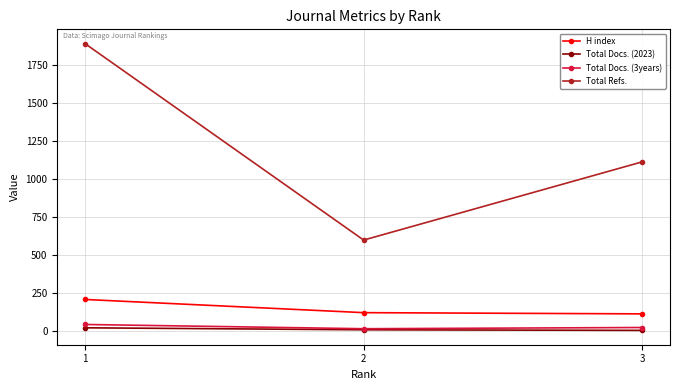

The value of H index at 3 is 111. True or false?

True